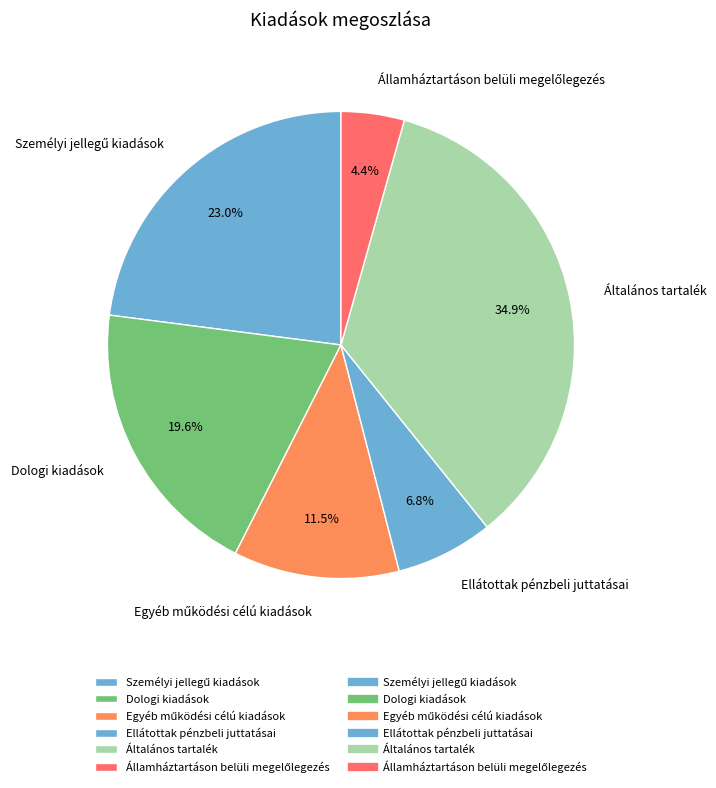

Which category has the biggest portion of the pie?

Általános tartalék